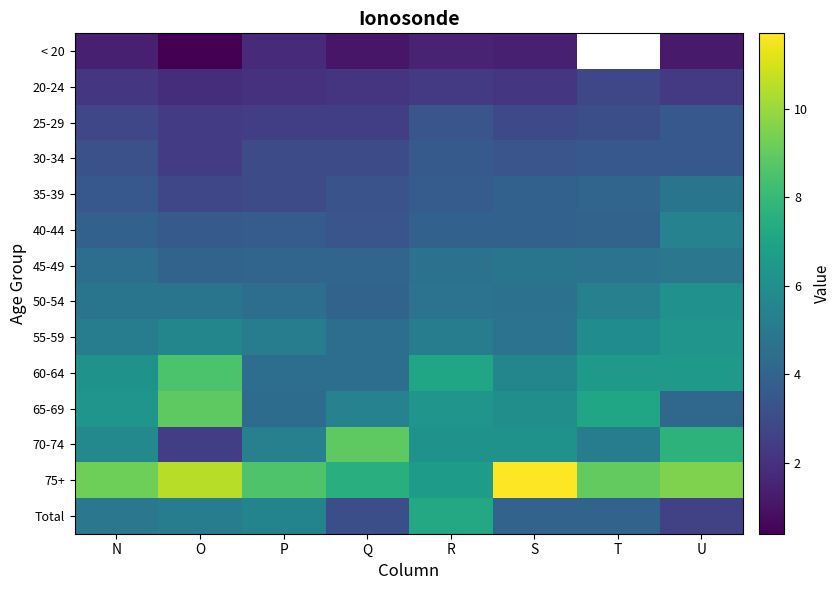

What is the sum of the 65-69 values at O and U?

13.1